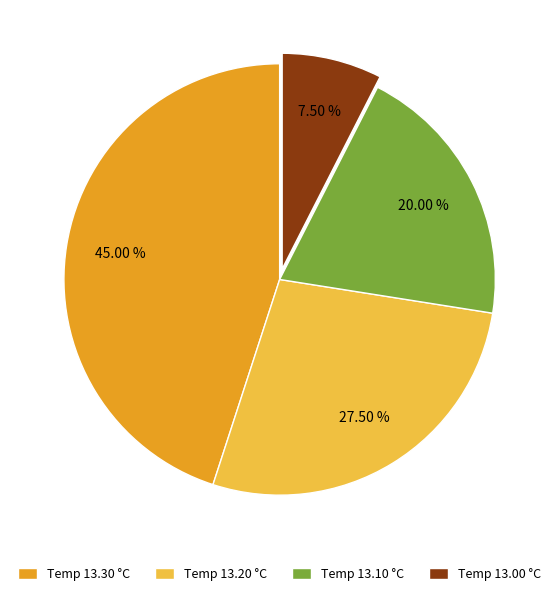

Combined, do Temp 13.20 °C and Temp 13.10 °C account for over 50%?

No